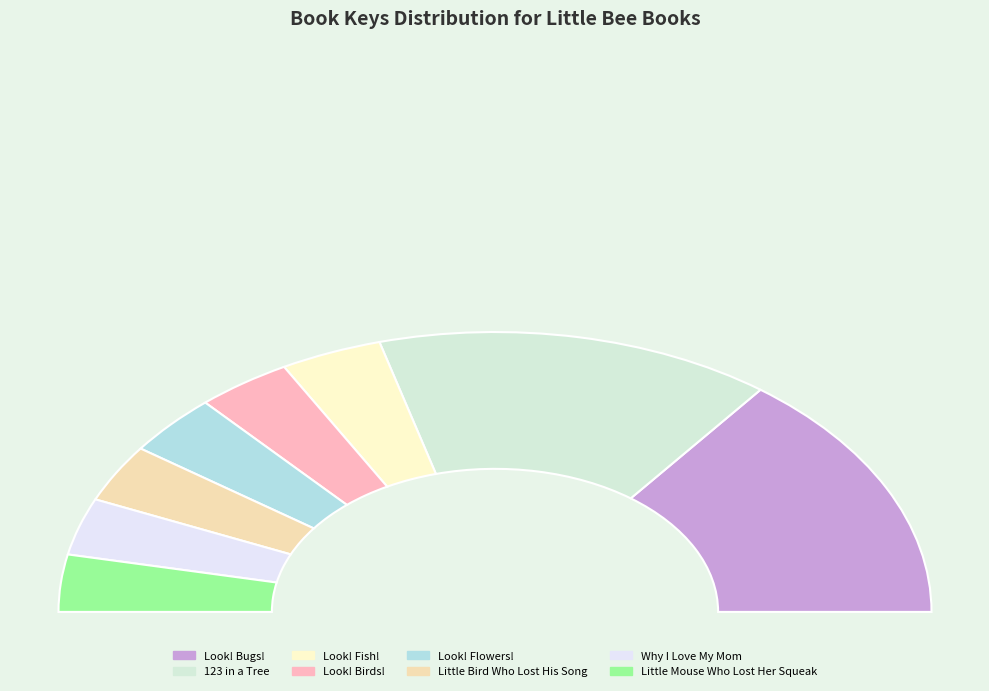

The Why I Love My Mom slice represents 1% of the pie. True or false?

False